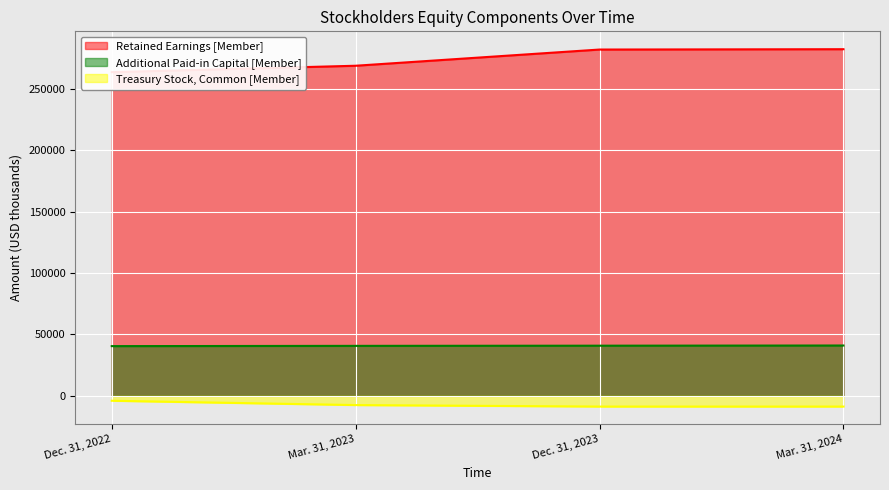

What is the smallest value displayed?

-8736